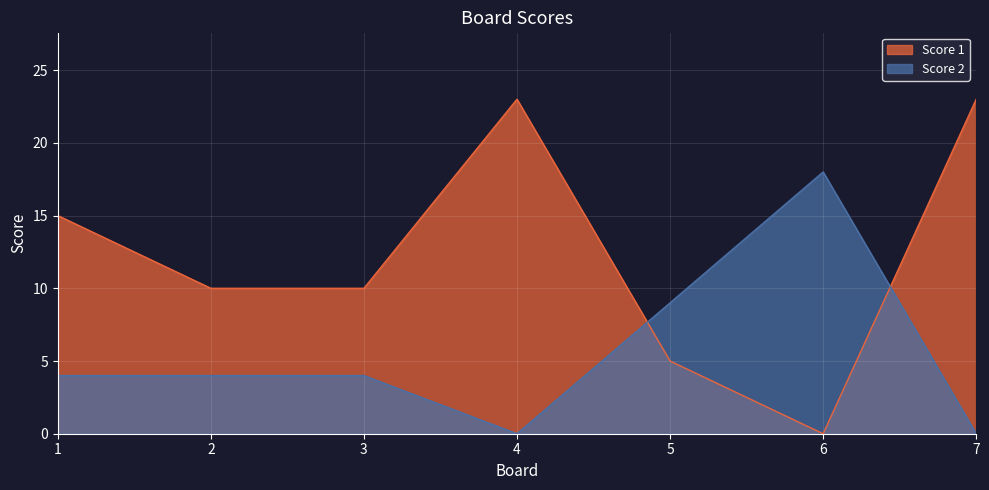

Does the chart display data point markers on the line(s)?

No